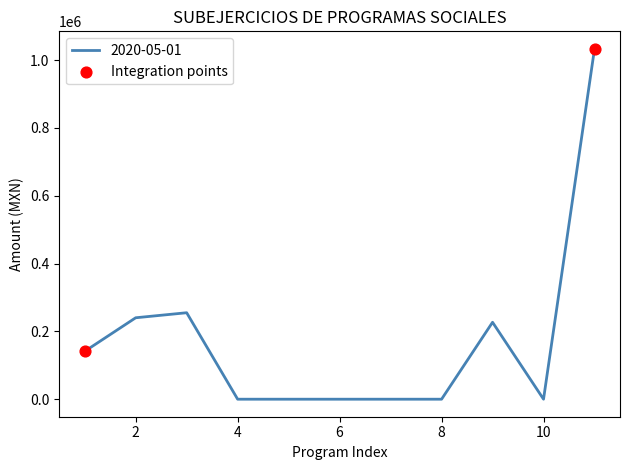

Does the chart have visible grid lines?

No